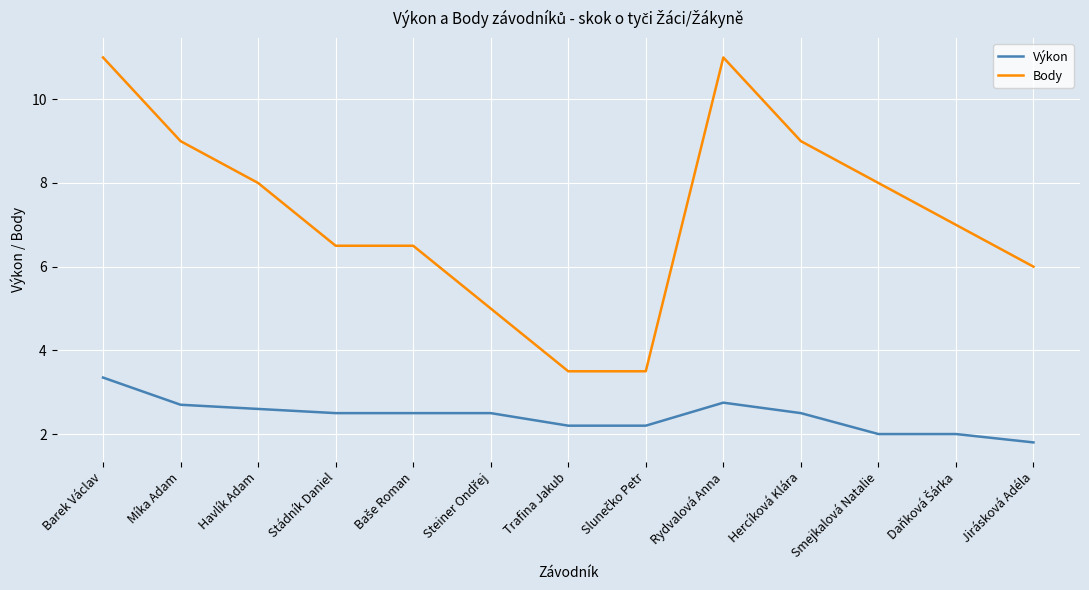

True or false: Výkon and Body cross at least once.

False